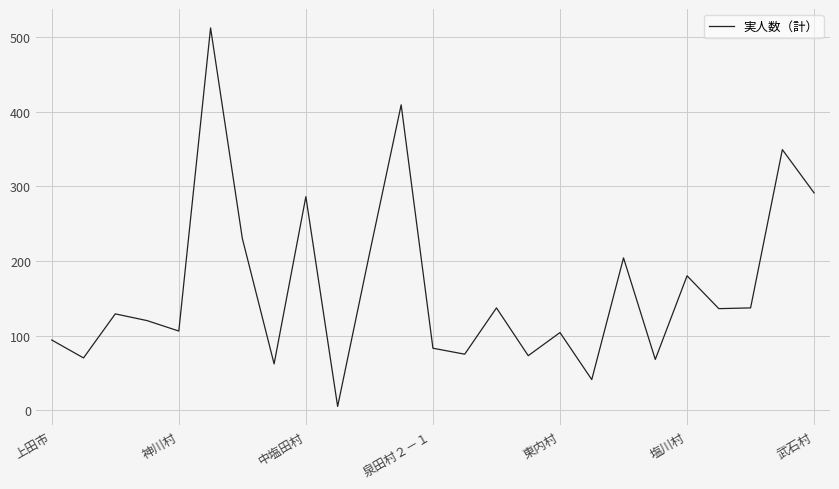

What is the difference between the maximum and minimum values?

507